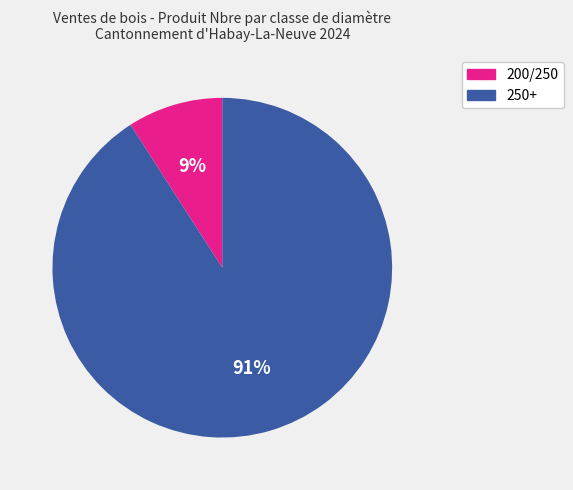

To the nearest percent, what is the difference between the 250+ and 200/250 slice percentages?

82%